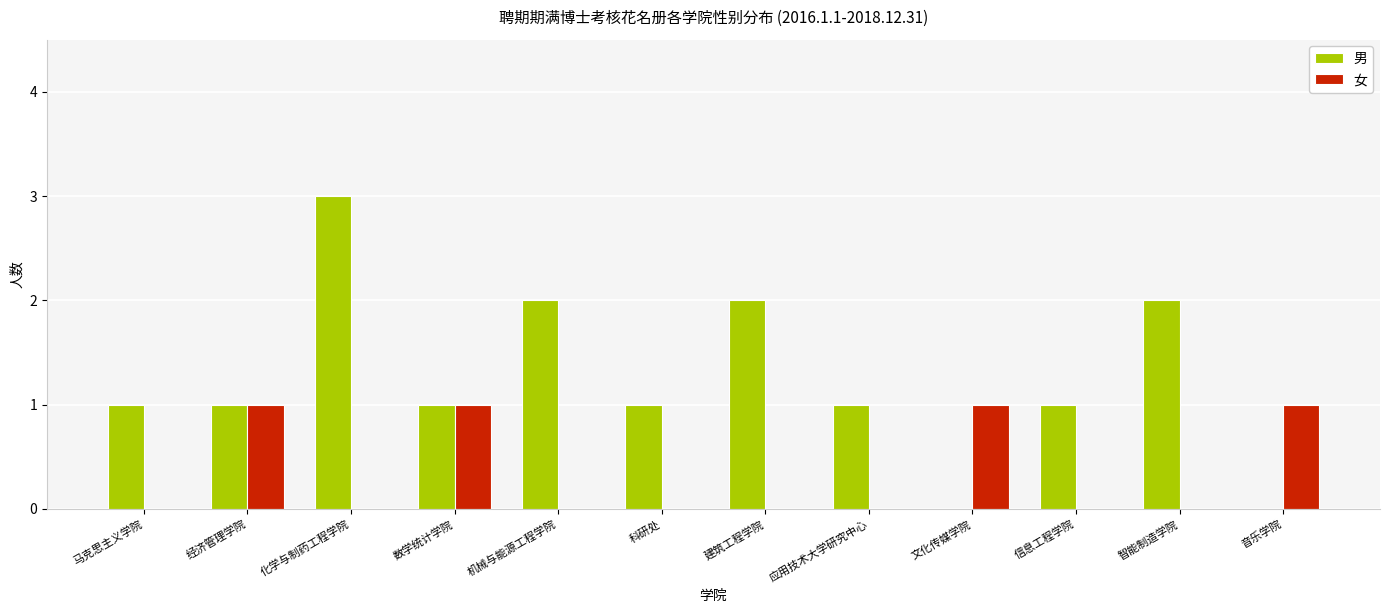

How many categories are shown in the chart?

12